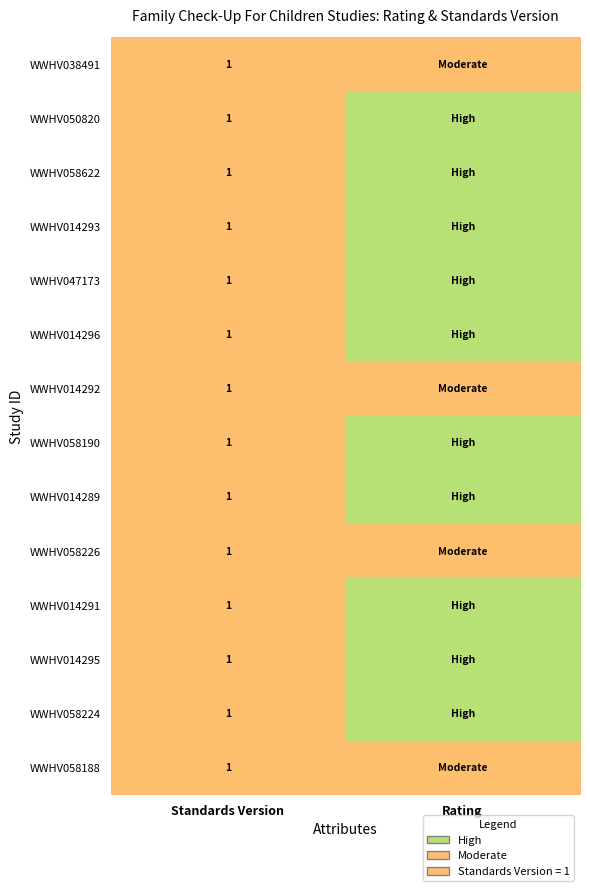

What is the total value across all series at Standards Version?

14